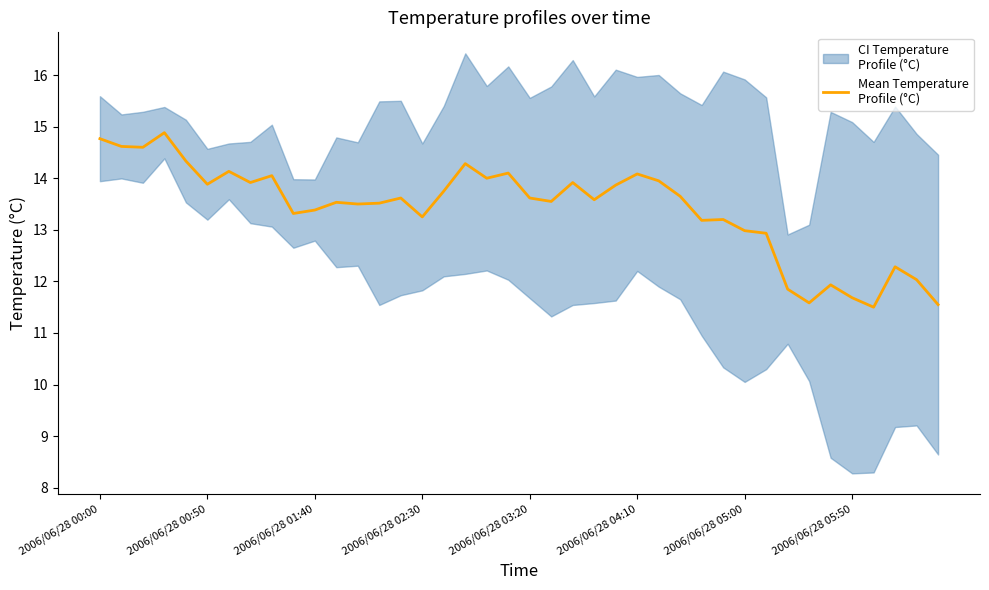

True or false: the data has more than 1 interior local peaks.

True